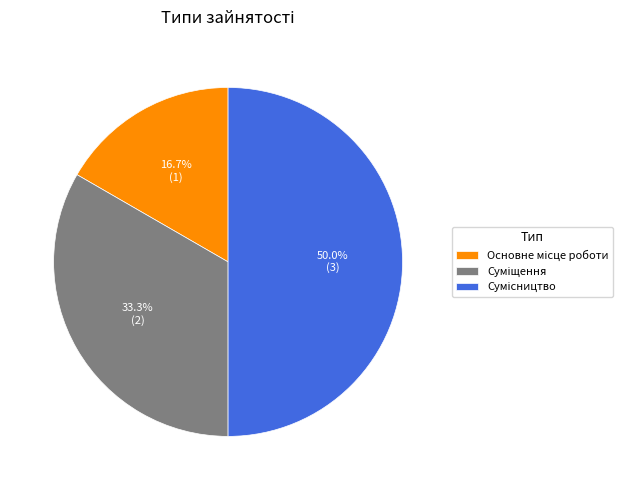

Rank the categories by value from lowest to highest.

Основне місце роботи, Суміщення, Сумісництво